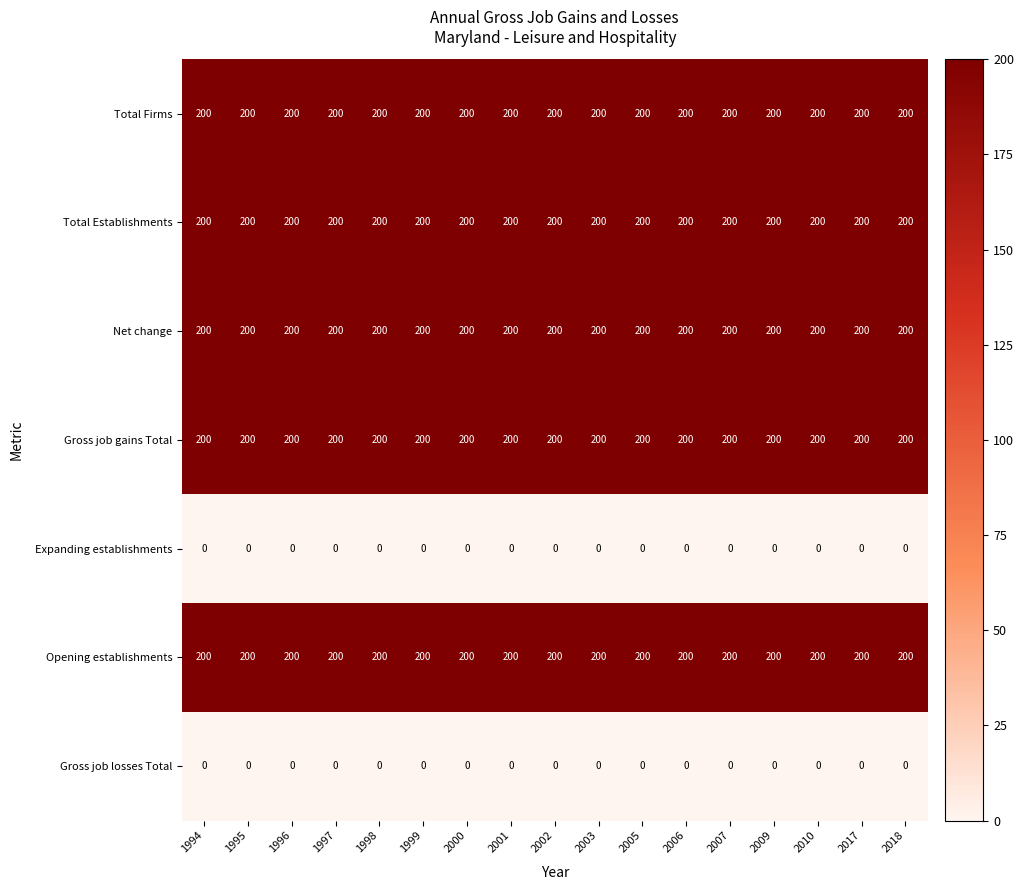

What is the total value across all series at 1994?

1000